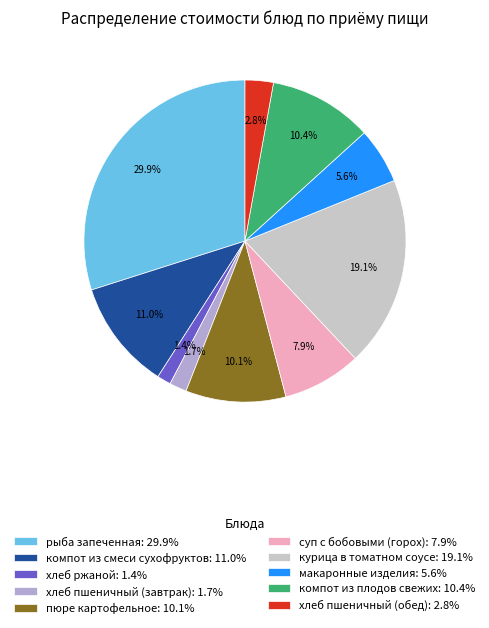

Do хлеб пшеничный (завтрак): 1.7% and хлеб пшеничный (обед): 2.8% together represent more than half of the pie?

No